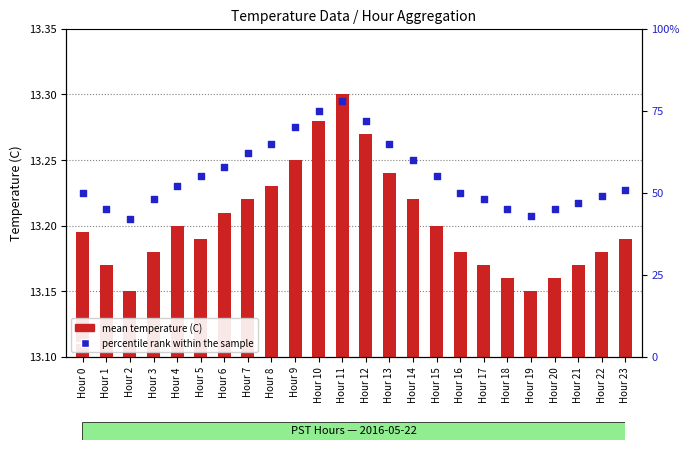

Which series has the largest total across all categories?

percentile rank within the sample